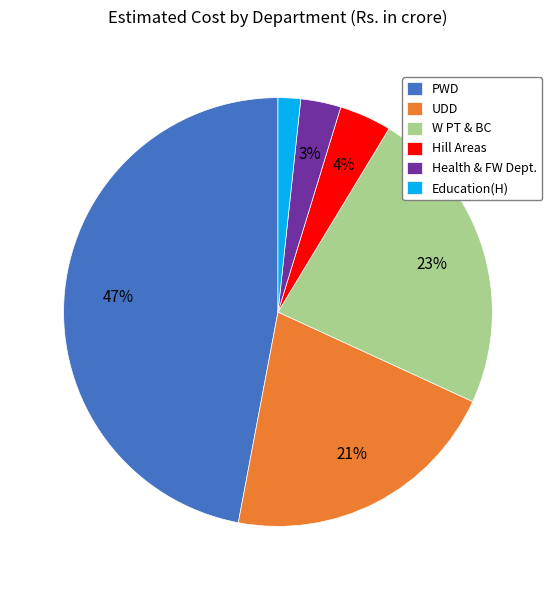

To the nearest percent, what is the average slice percentage?

17%